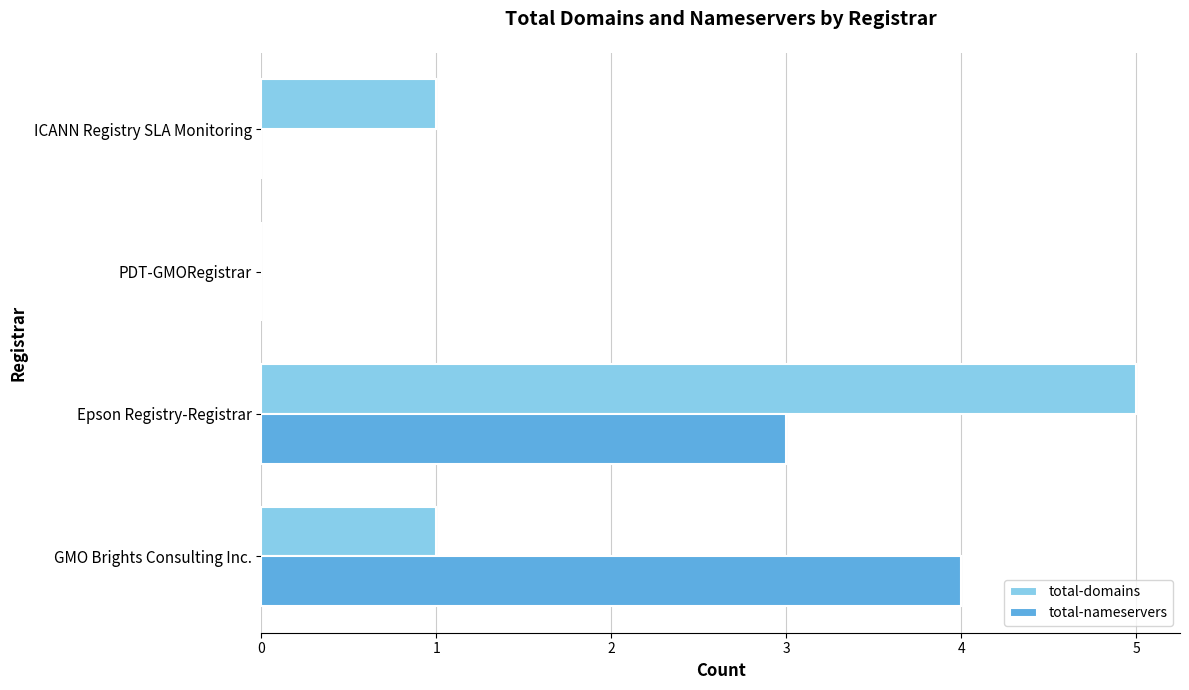

The total-domains series shows 9 at Epson Registry-Registrar. True or false?

False